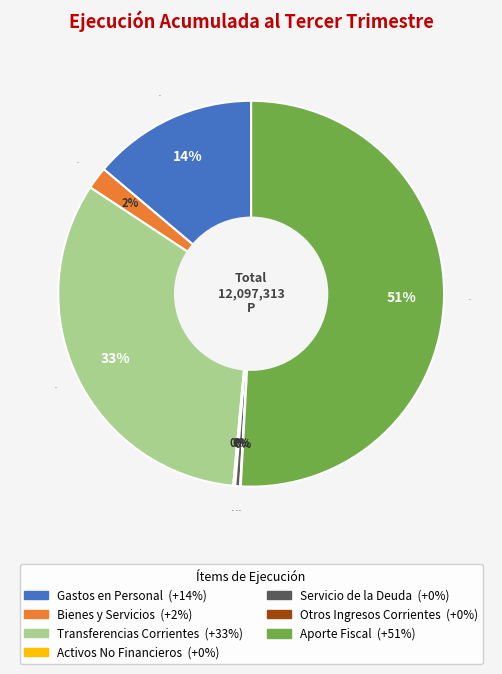

Is it true that BIENES Y SERVICIOS is 2% of the pie?

True